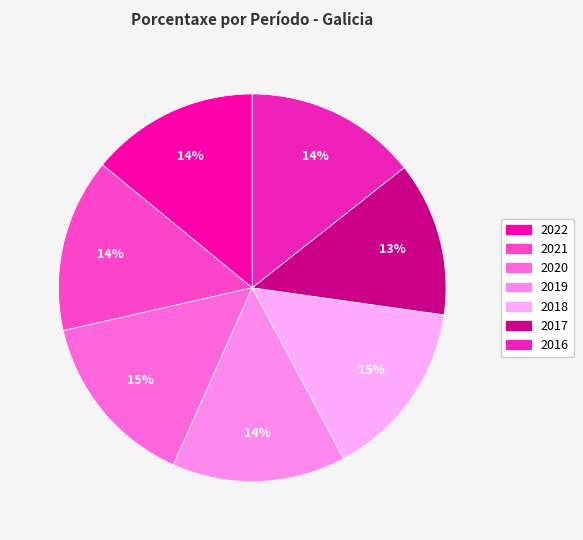

How many slices are in this pie chart?

7